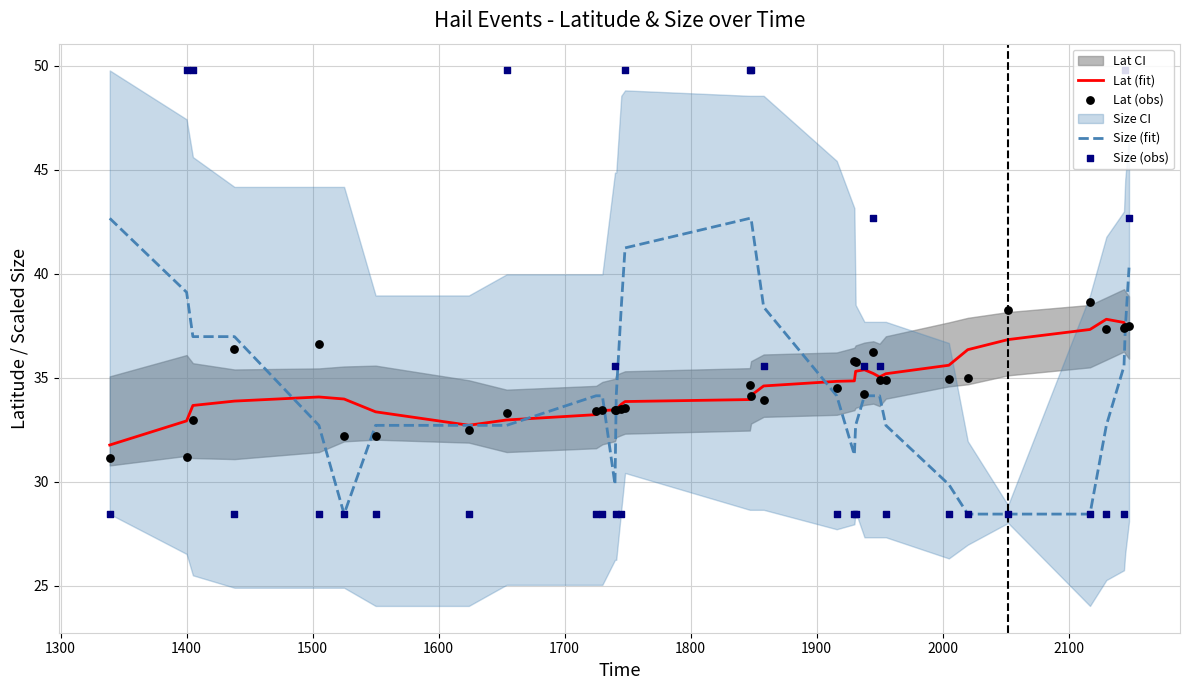

What is the minimum value for Lat (fit)?

31.8